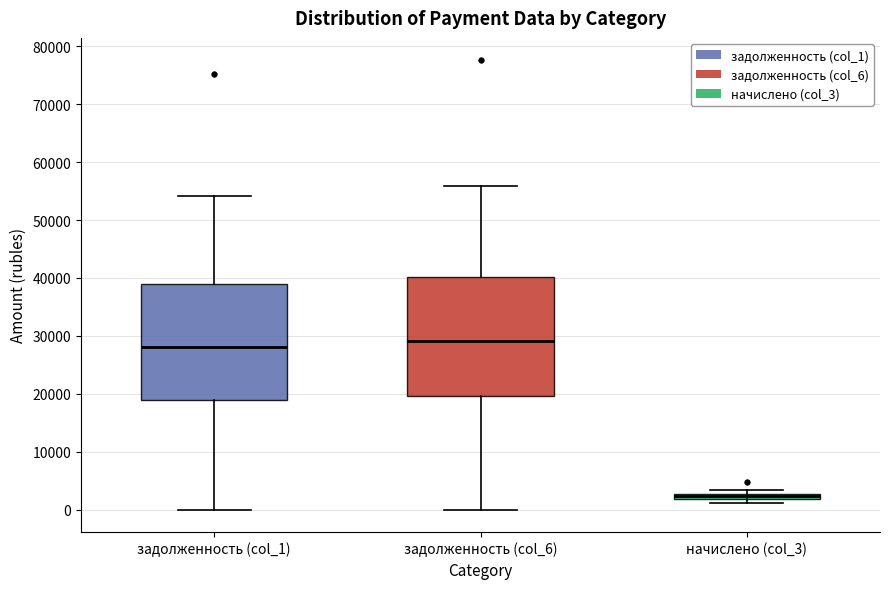

Which box's median line is the lowest?

начислено (col_3)